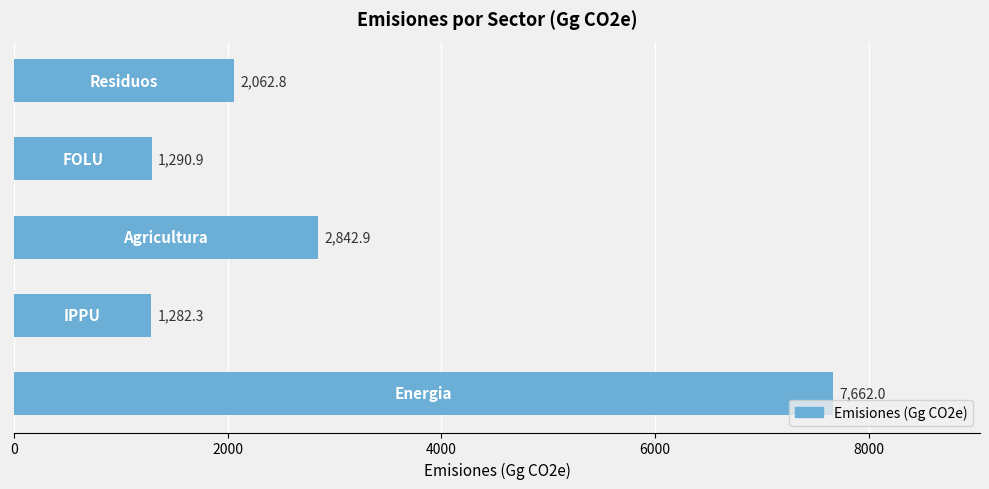

What is the sum of all values?

15140.9